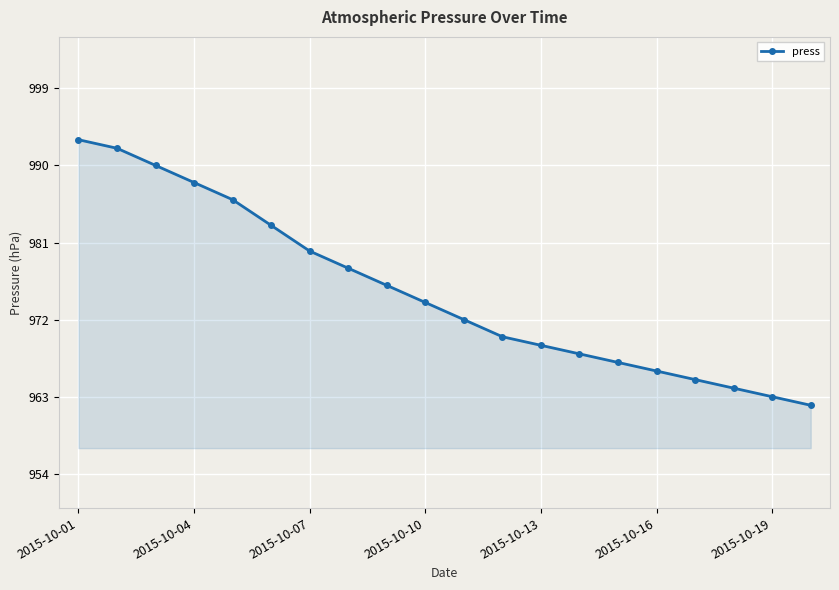

Reading right to left, list all the values displayed in this chart.

962	963	964	965	966	967	968	969	970	972	974	976	978	980	983	986	988	990	992	993